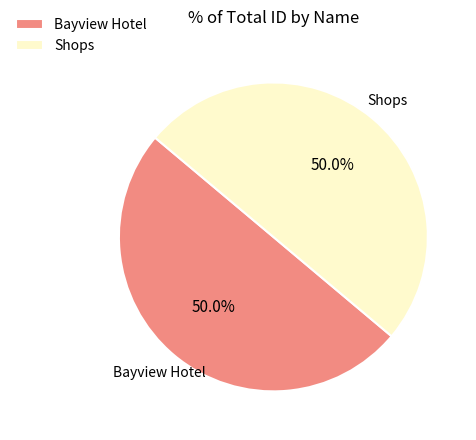

True or false: Bayview Hotel accounts for 50% of the total.

True